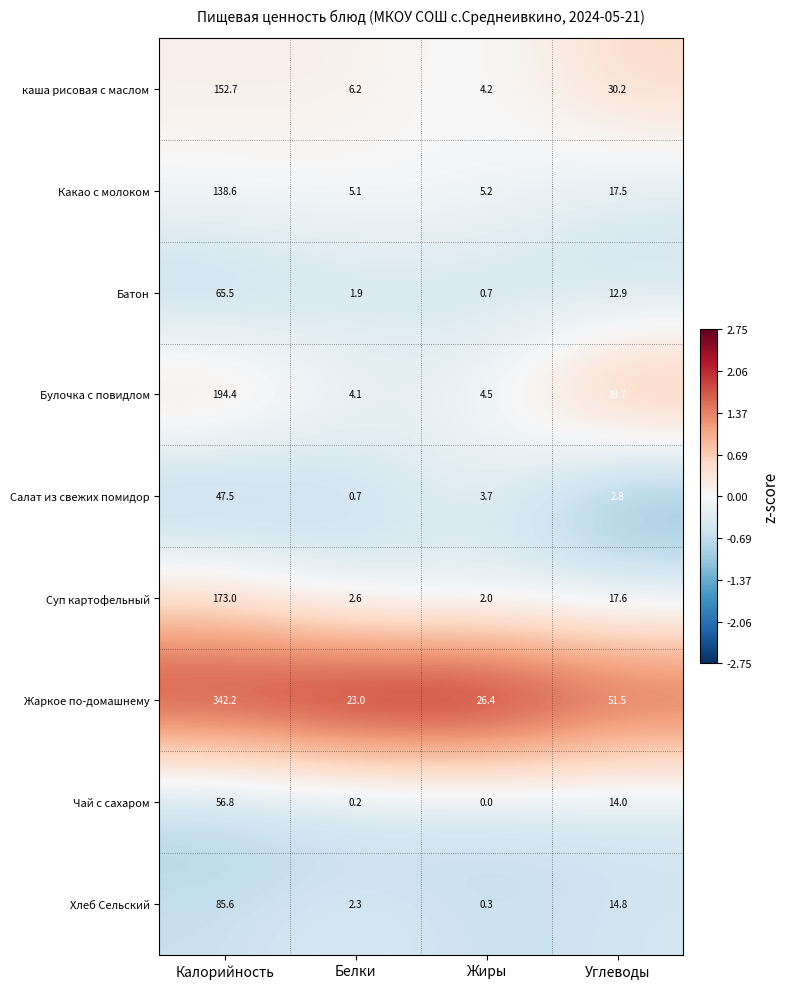

True or false: Суп картофельный has a value of 173.0 at Калорийность.

True